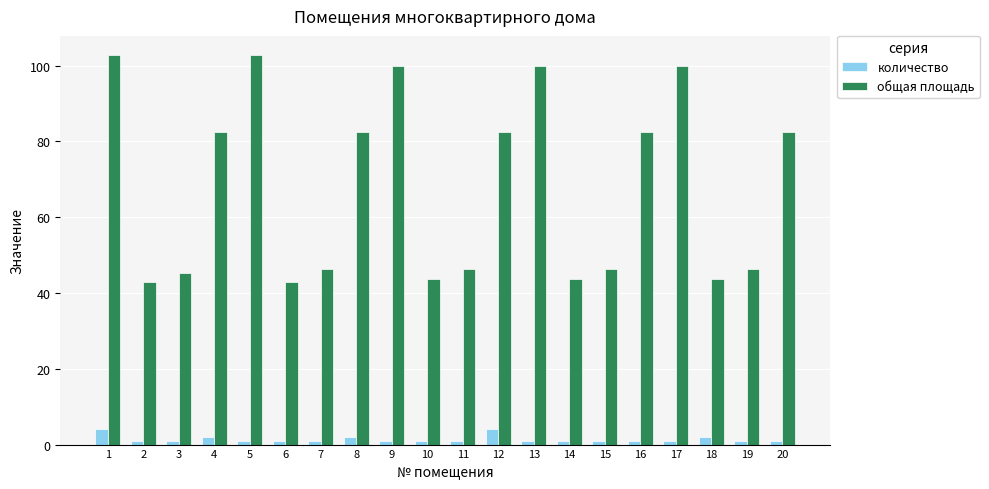

Which series has the widest spread of values?

общая площадь